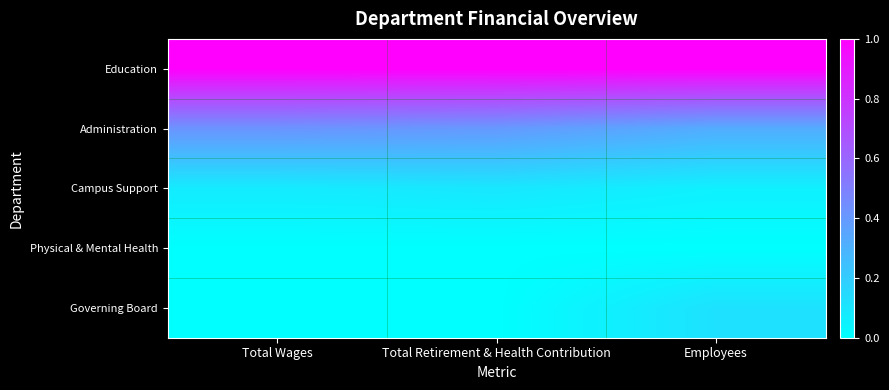

Between Total Wages and Employees, which is larger?

Total Wages